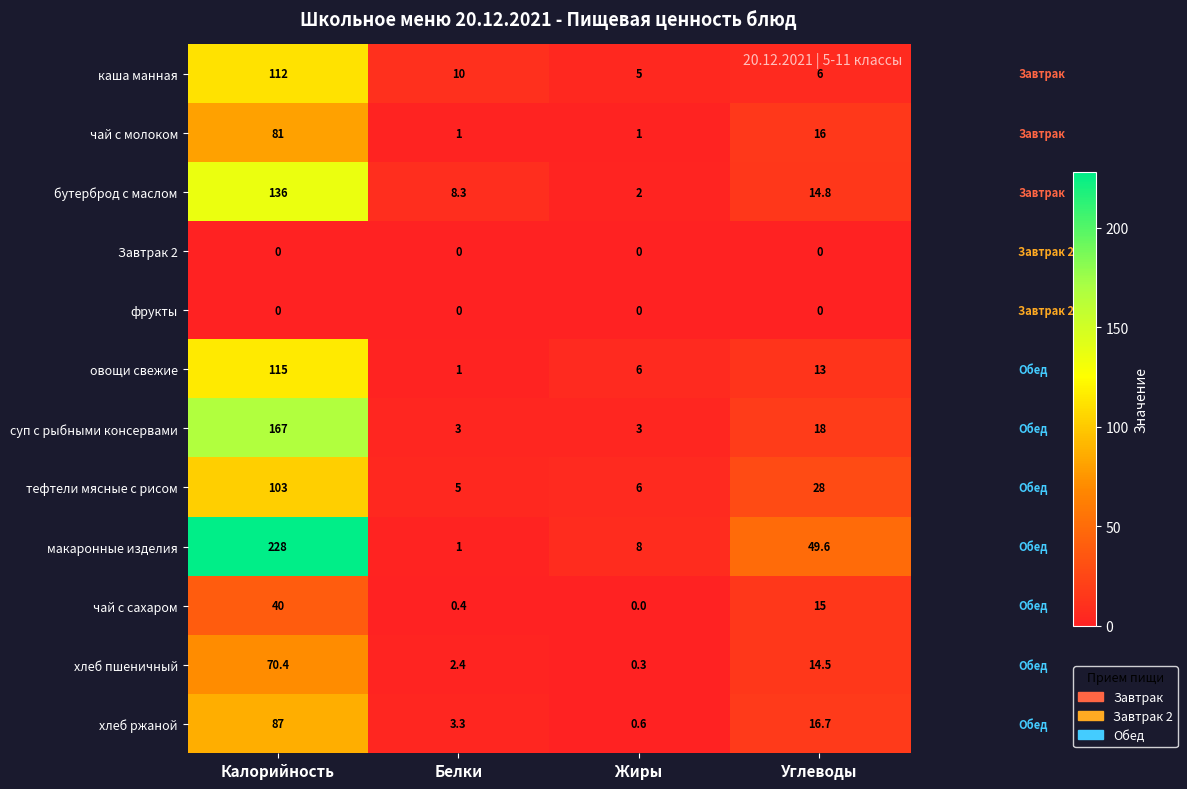

What is the total value across all series at Жиры?

31.9